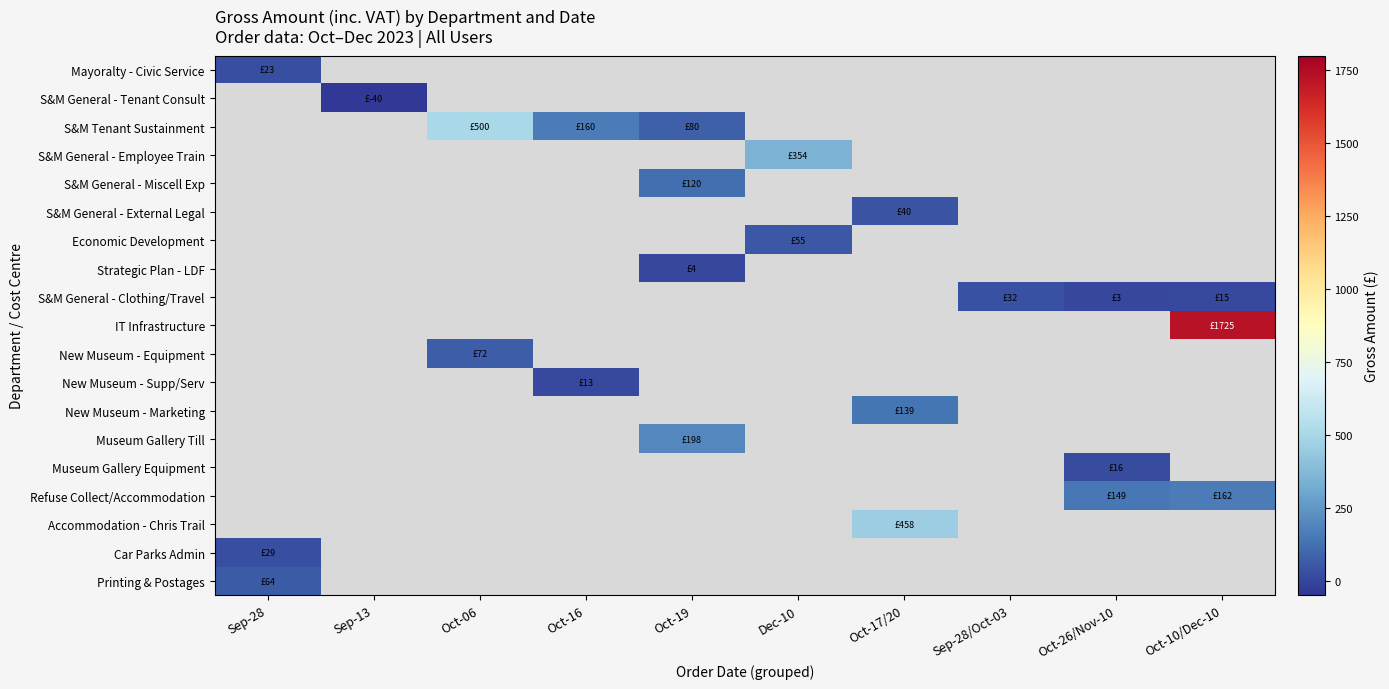

Between Oct-06 and Oct-19, which series saw the biggest shift?

S&M Tenant Sustainment